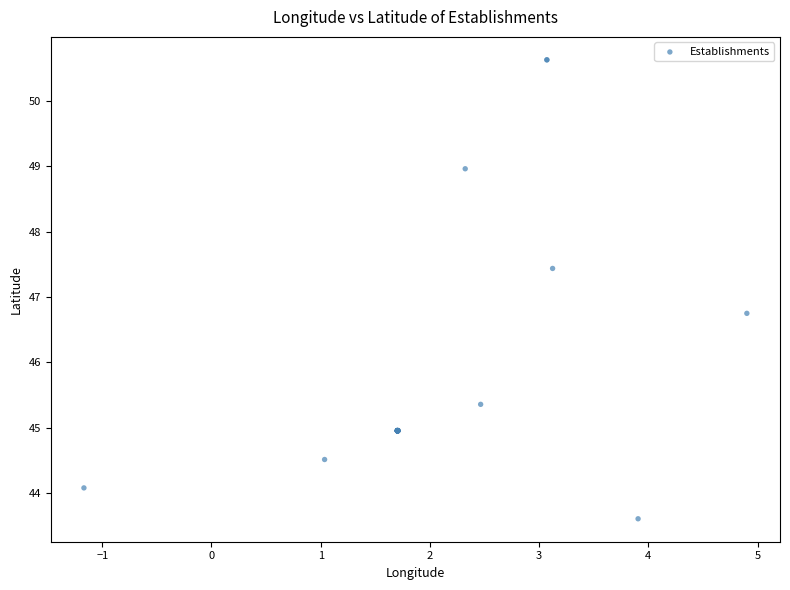

What Y value in the scatter plot is closest to 47?

46.7